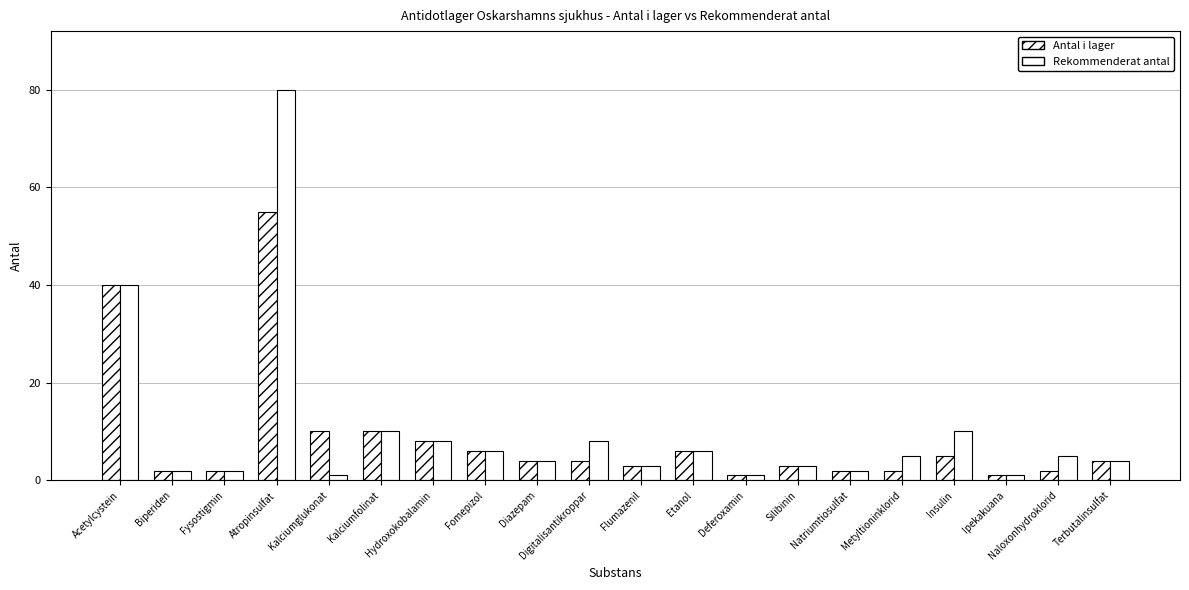

Is the value of Rekommenderat antal at Kalciumglukonat greater than the value of Antal i lager at Terbutalinsulfat?

No